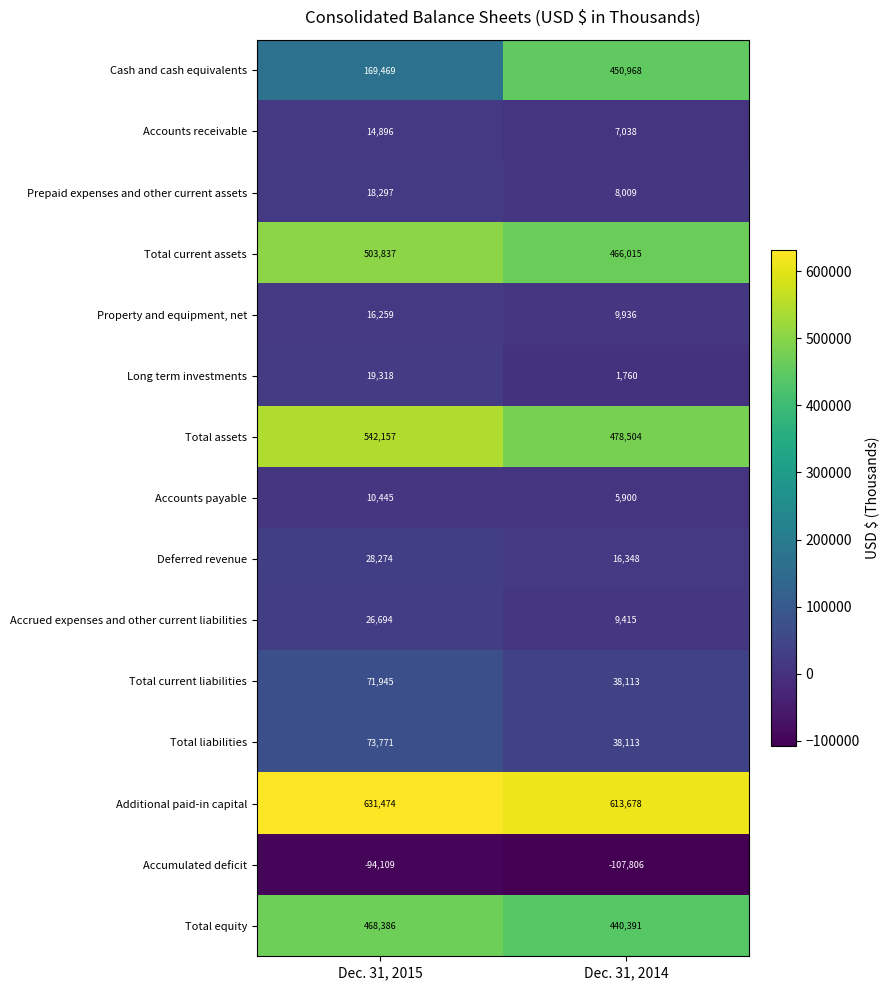

Reading left to right, transcribe all the data shown in this chart.

Cash and cash equivalents: 169469	450968
Accounts receivable: 14896	7038
Prepaid expenses and other current assets: 18297	8009
Total current assets: 503837	466015
Property and equipment, net: 16259	9936
Long term investments: 19318	1760
Total assets: 542157	478504
Accounts payable: 10445	5900
Deferred revenue: 28274	16348
Accrued expenses and other current liabilities: 26694	9415
Total current liabilities: 71945	38113
Total liabilities: 73771	38113
Additional paid-in capital: 631474	613678
Accumulated deficit: -94109	-107806
Total equity: 468386	440391